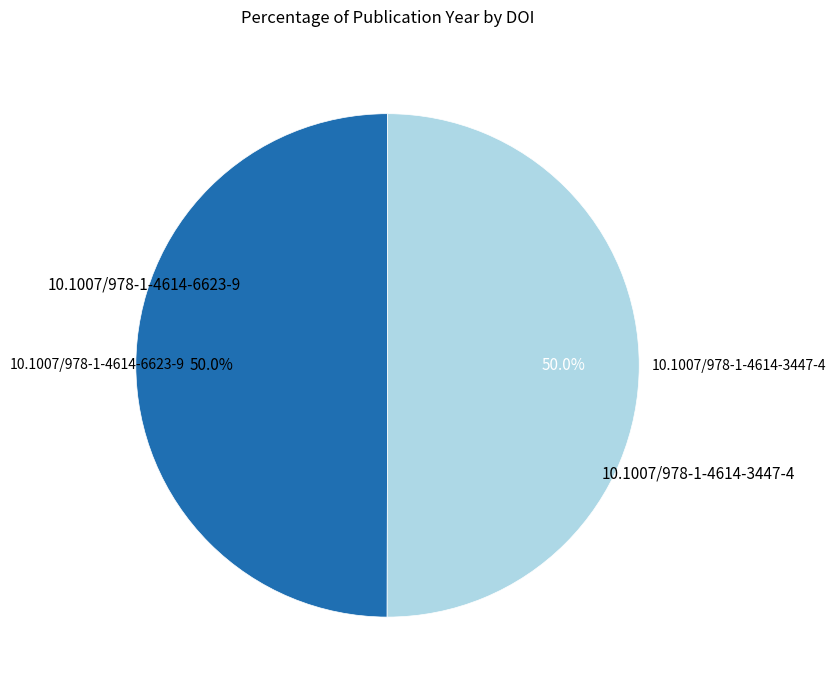

How many segments does this pie chart have?

2